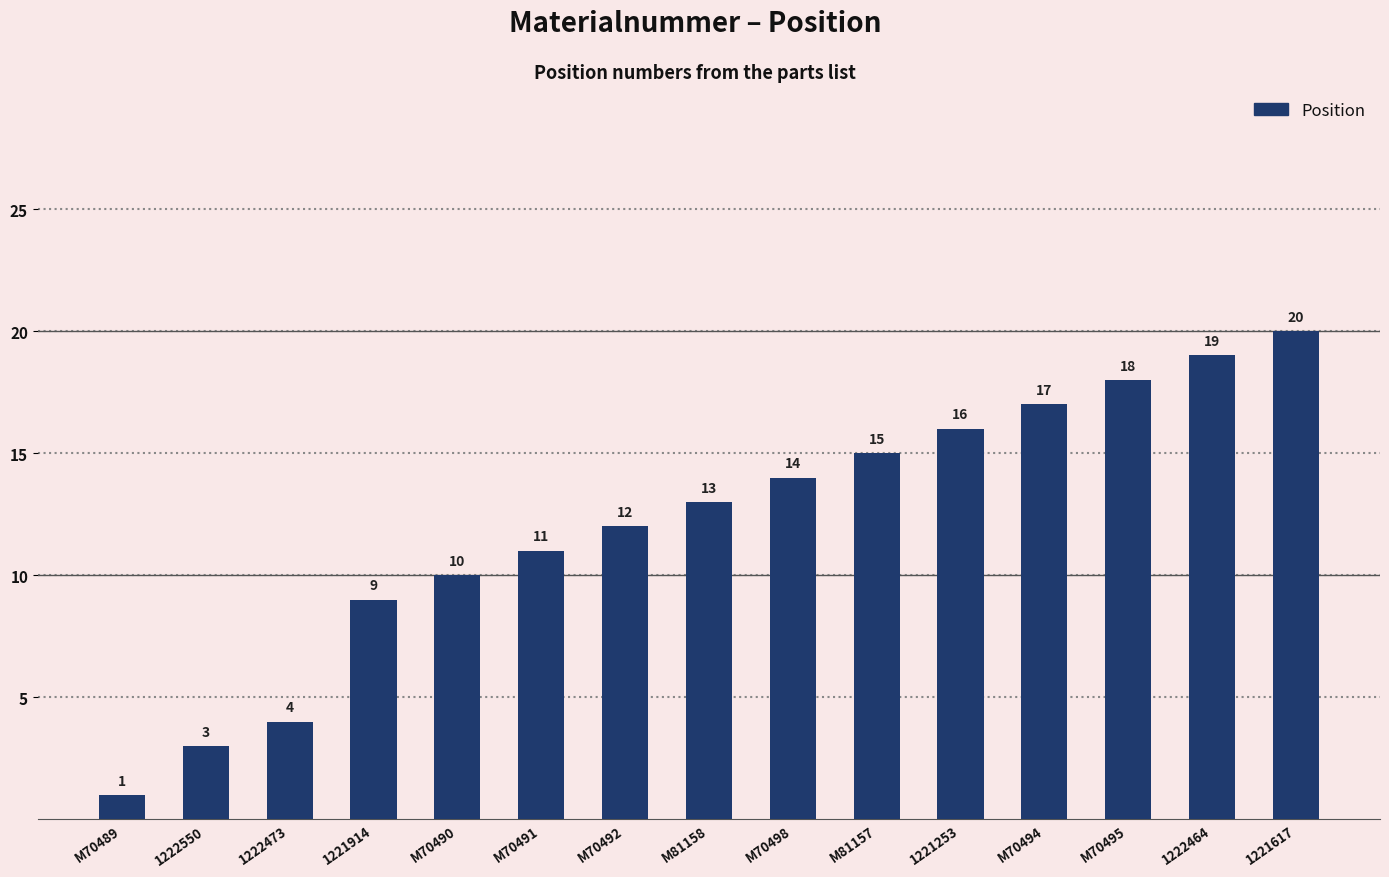

What is the label of the 12th bar from the right?

1221914